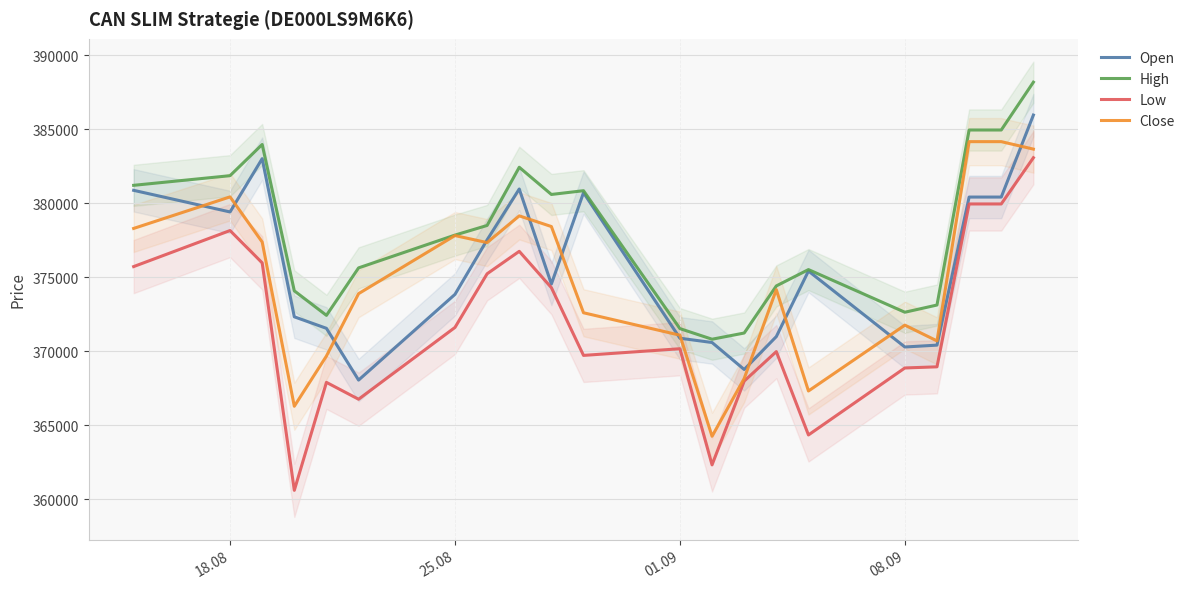

Reading left to right, transcribe all the data shown in this chart.

Open: 380881	379420	383020	372334	371555	368058	373851	377533	380971	374550	380722	370887	370597	368774	370997	375428	370294	370420	380426	380426	385967
High: 381219	381871	383980	374089	372432	375640	377856	378507	382440	380602	380856	371536	370819	371238	374421	375525	372643	373130	384958	384958	388190
Low: 375728	378164	375981	360607	367903	366764	371616	375242	376759	374304	369726	370176	362328	367990	369982	364350	368877	368954	379960	379960	383084
Close: 378306	380438	377389	366290	369684	373898	377824	377350	379156	378434	372607	371091	364261	368164	374168	367321	371771	370706	384171	384171	383666